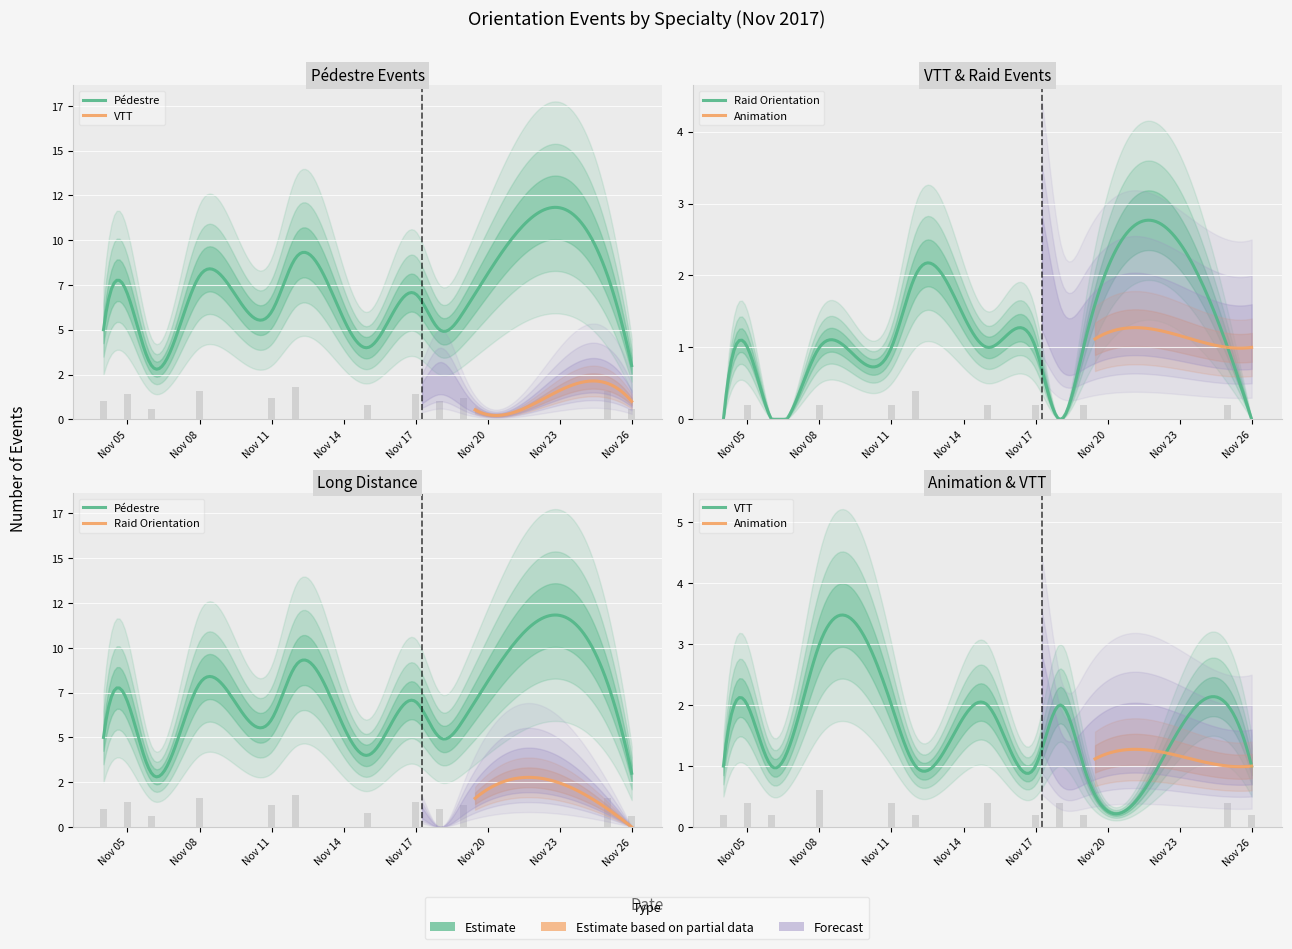

Which series has the widest spread of values?

Pédestre